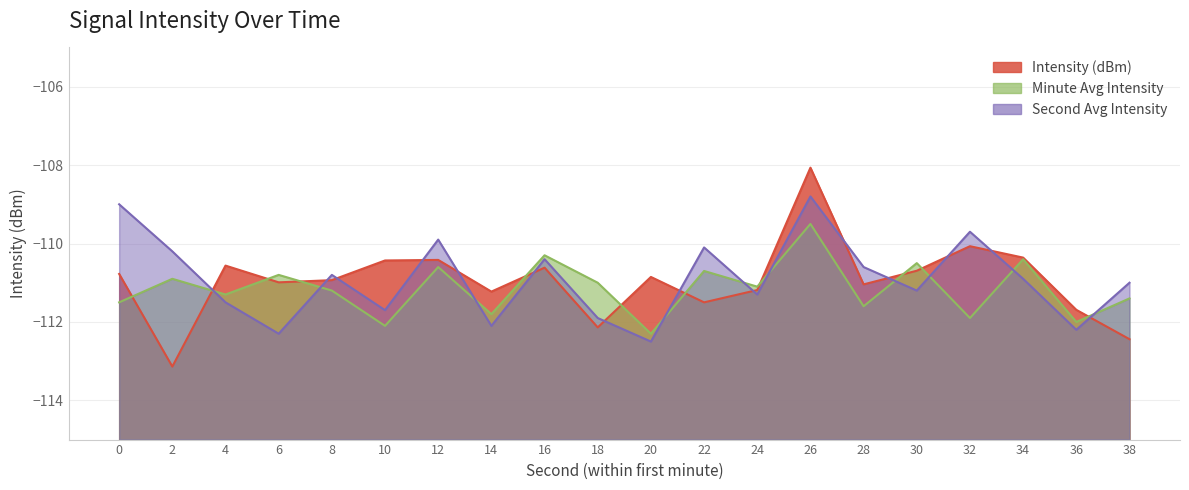

What is the value of the 9th point from the left?

-110.6